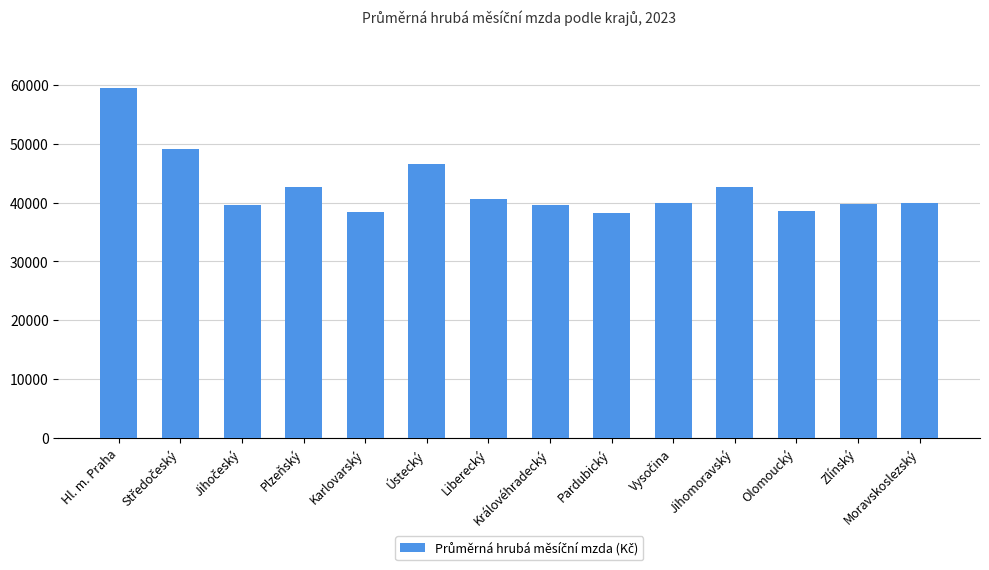

How many bars are there in total?

14